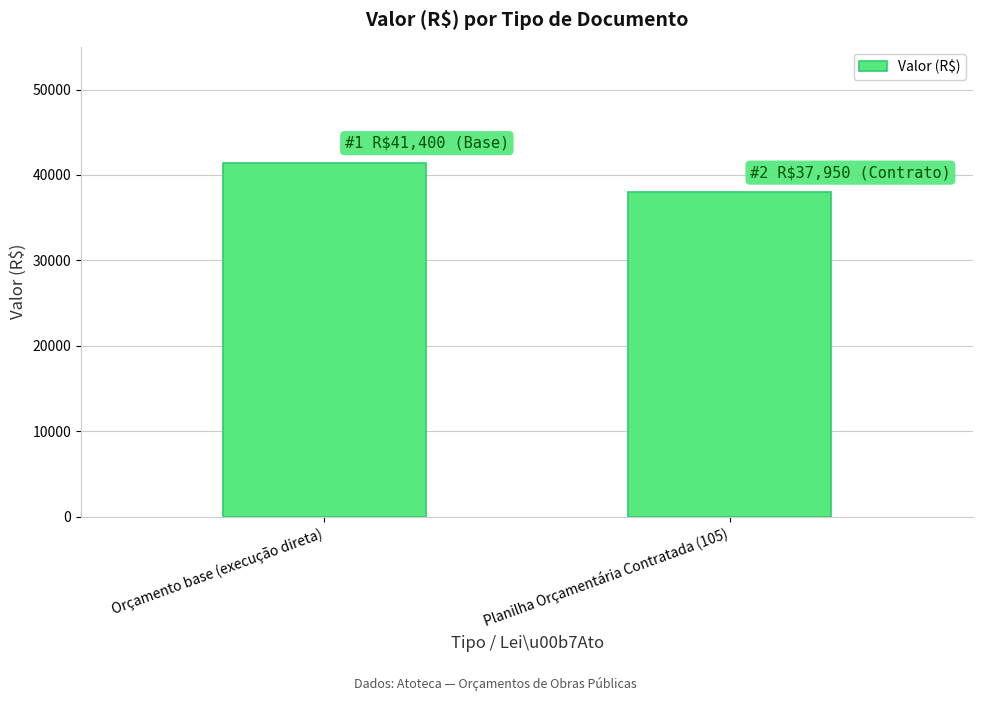

What position from the right is Orçamento base (execução direta)?

2